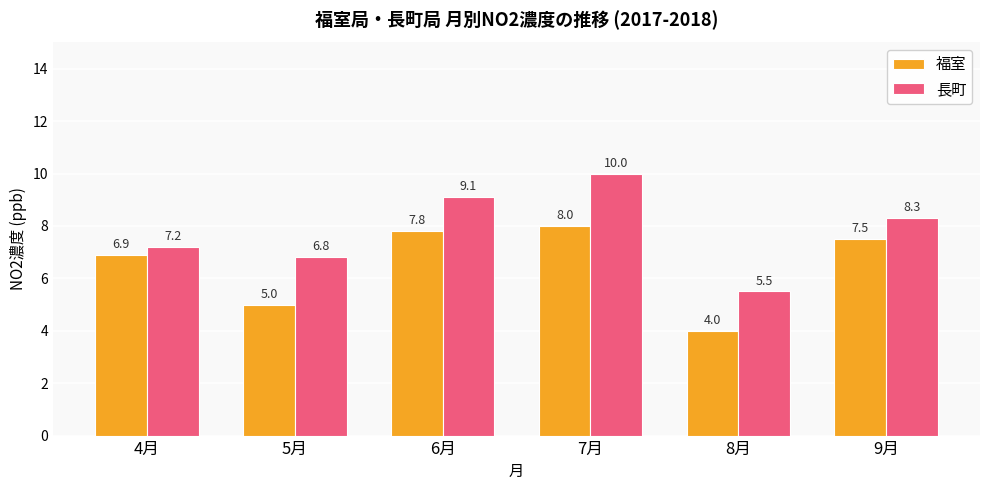

What is the lowest value of the 福室 series?

4.0